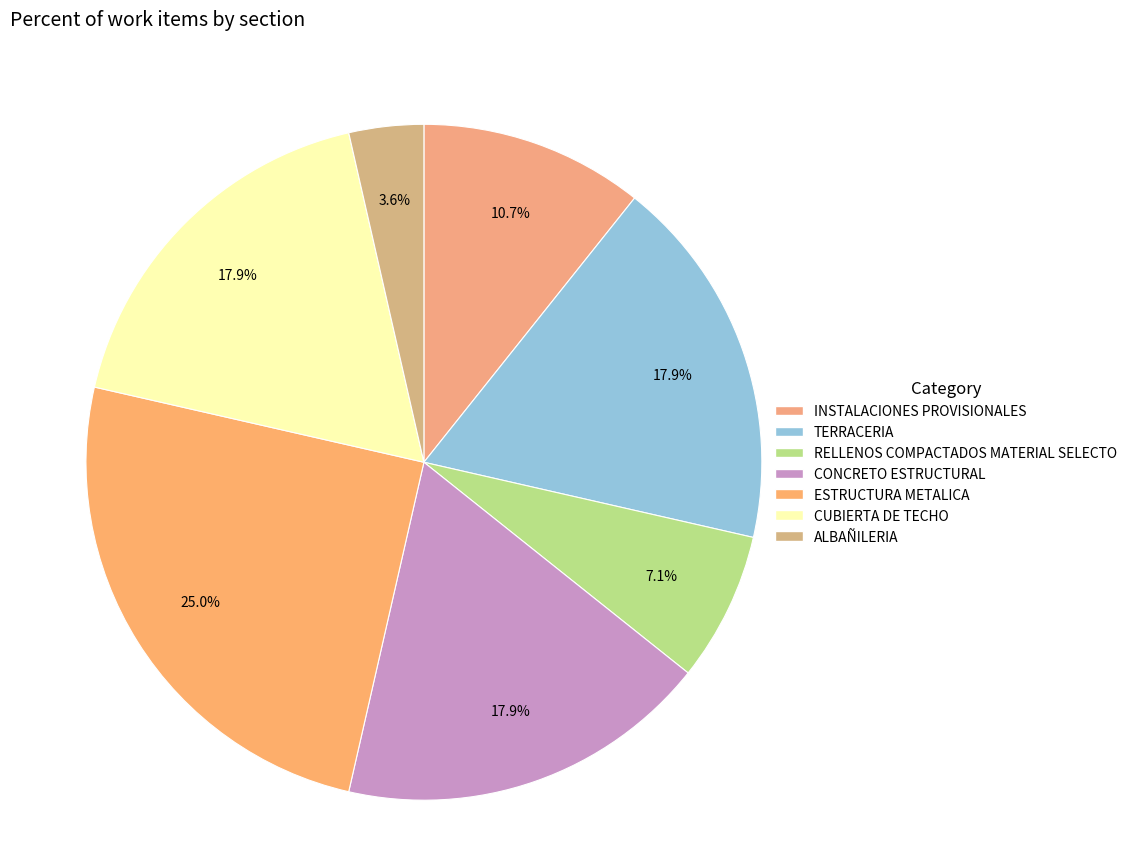

How many segments does this pie chart have?

7